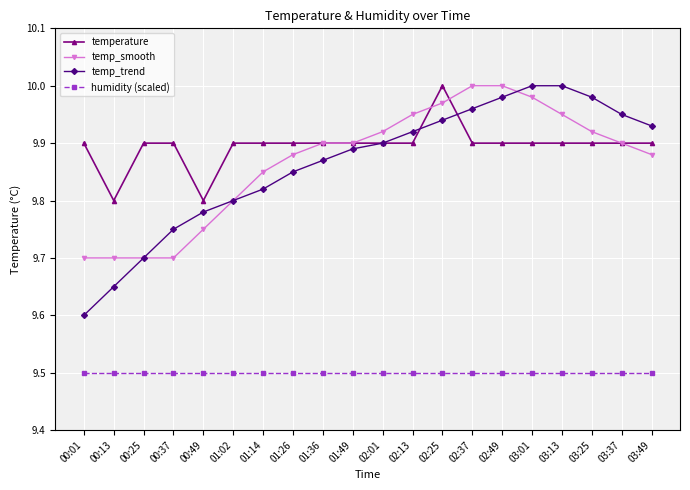

What are all the series names shown in the legend?

temperature, temp_smooth, temp_trend, humidity (scaled)